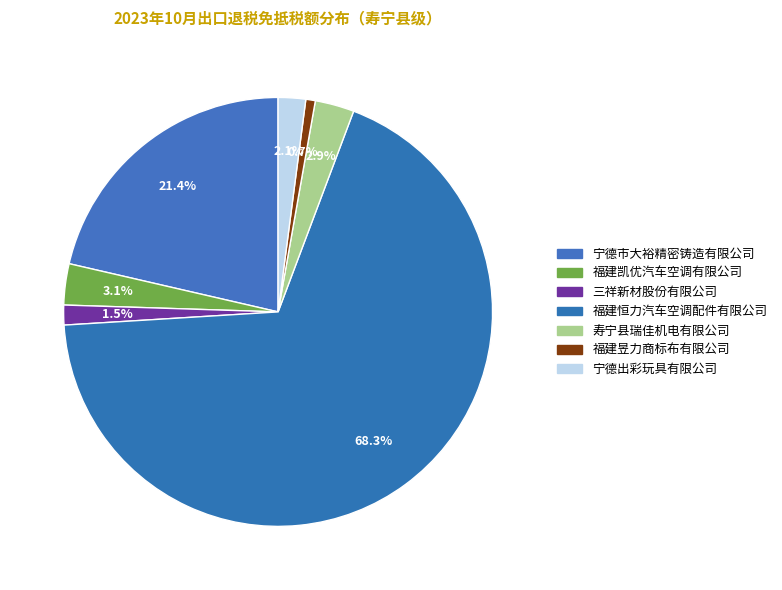

How many segments does this pie chart have?

7